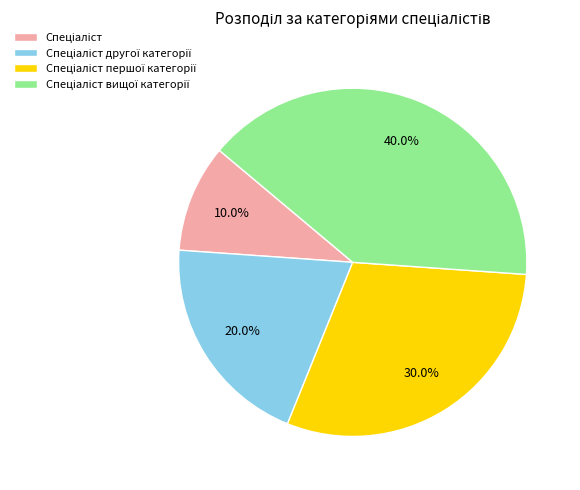

Does any single category account for the majority?

No